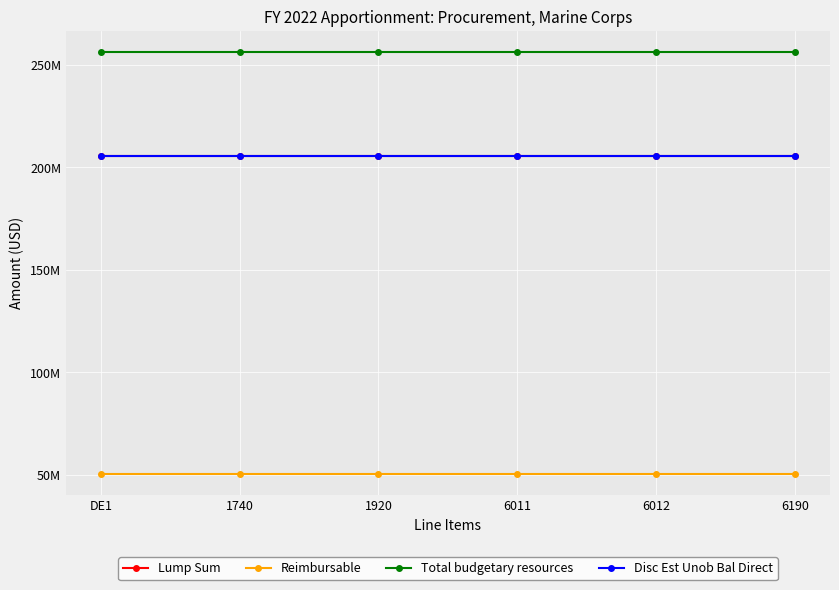

At which category does the chart reach its peak across all series?

DE1